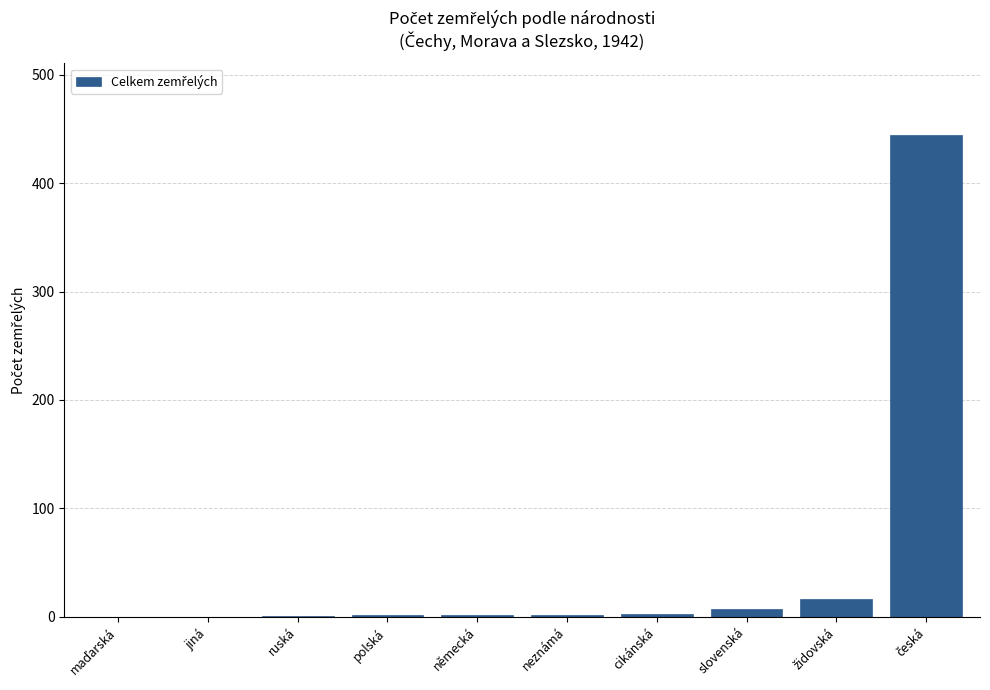

What is the sum of all values?

477